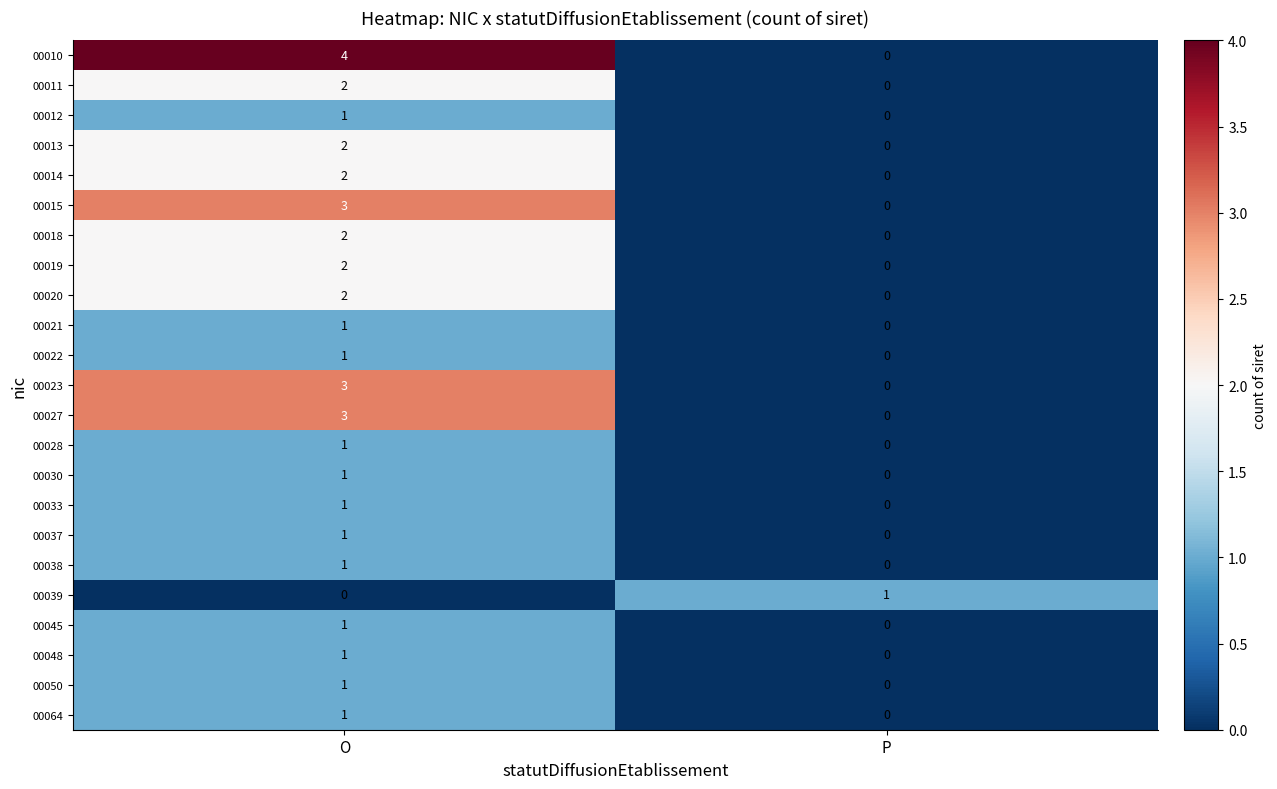

Which series has the widest spread of values?

00010